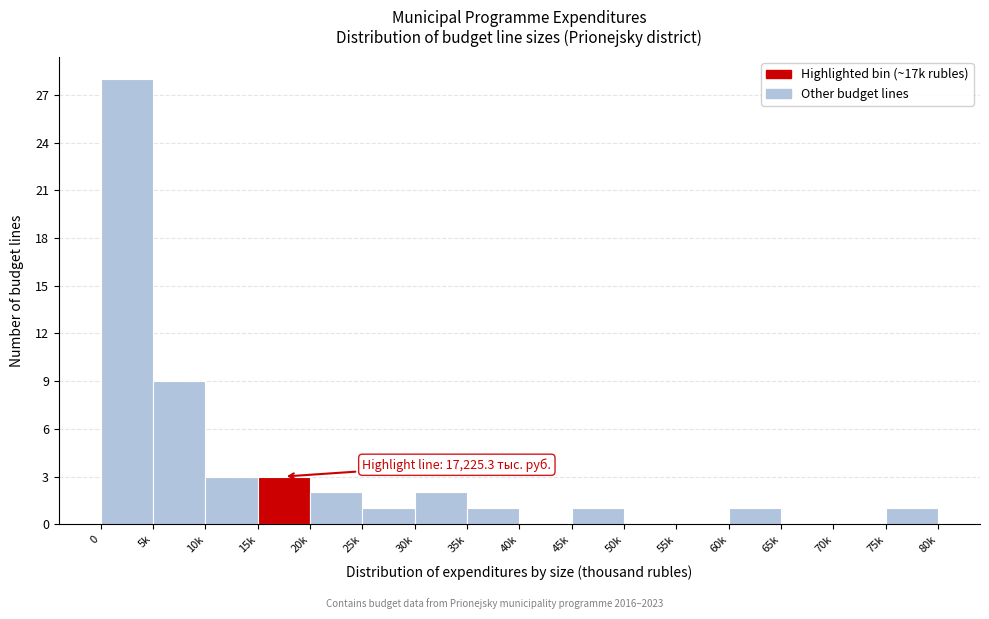

Reading left to right, extract all data points from this chart.

0=28	5k=9	10k=3	15k=3	20k=2	25k=1	30k=2	35k=1	40k=0	45k=1	50k=0	55k=0	60k=1	65k=0	70k=0	75k=1